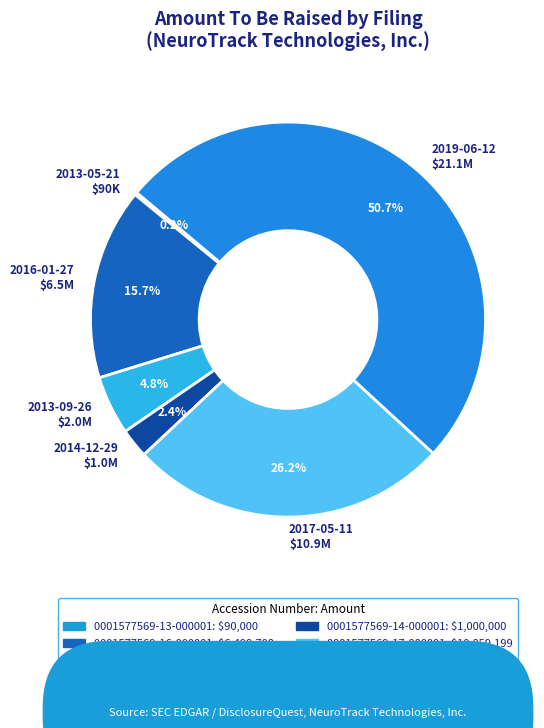

What percentage is NOT represented by 2017-05-11 $10.9M?

73.8%